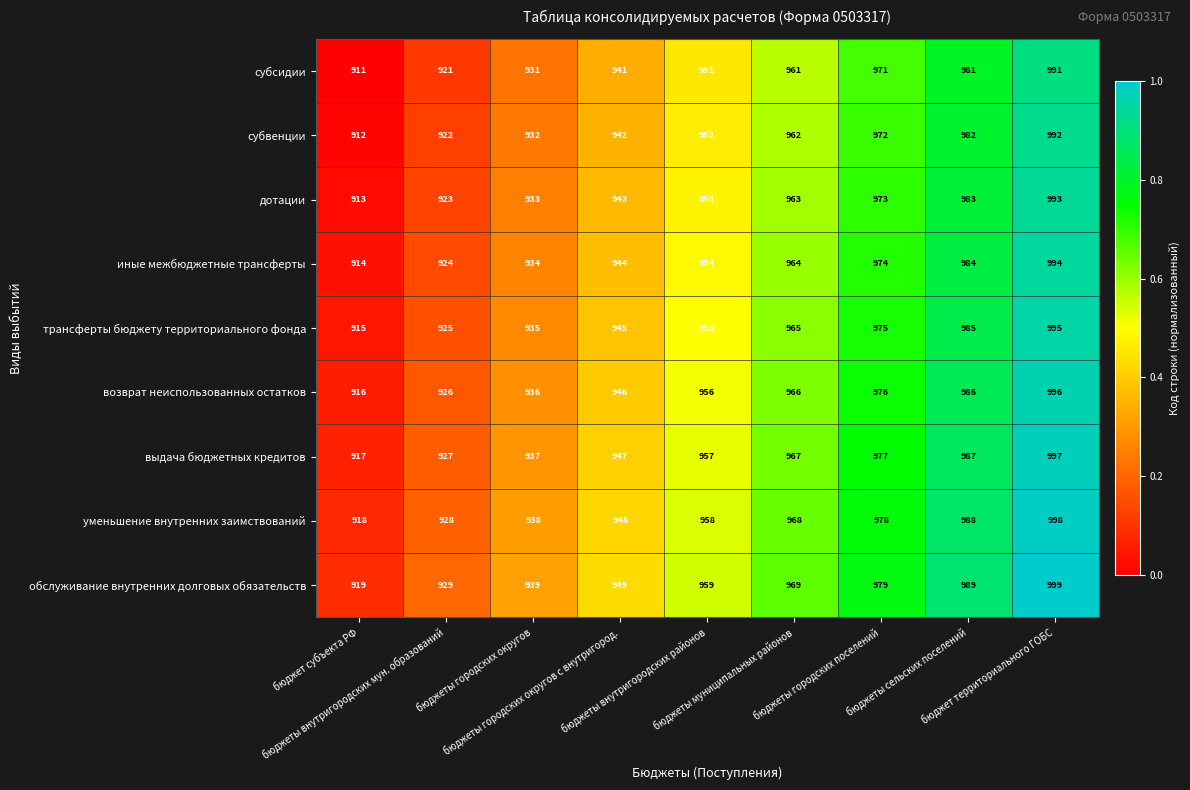

Count the трансферты бюджету территориального фонда values in the range 935 to 975.

5